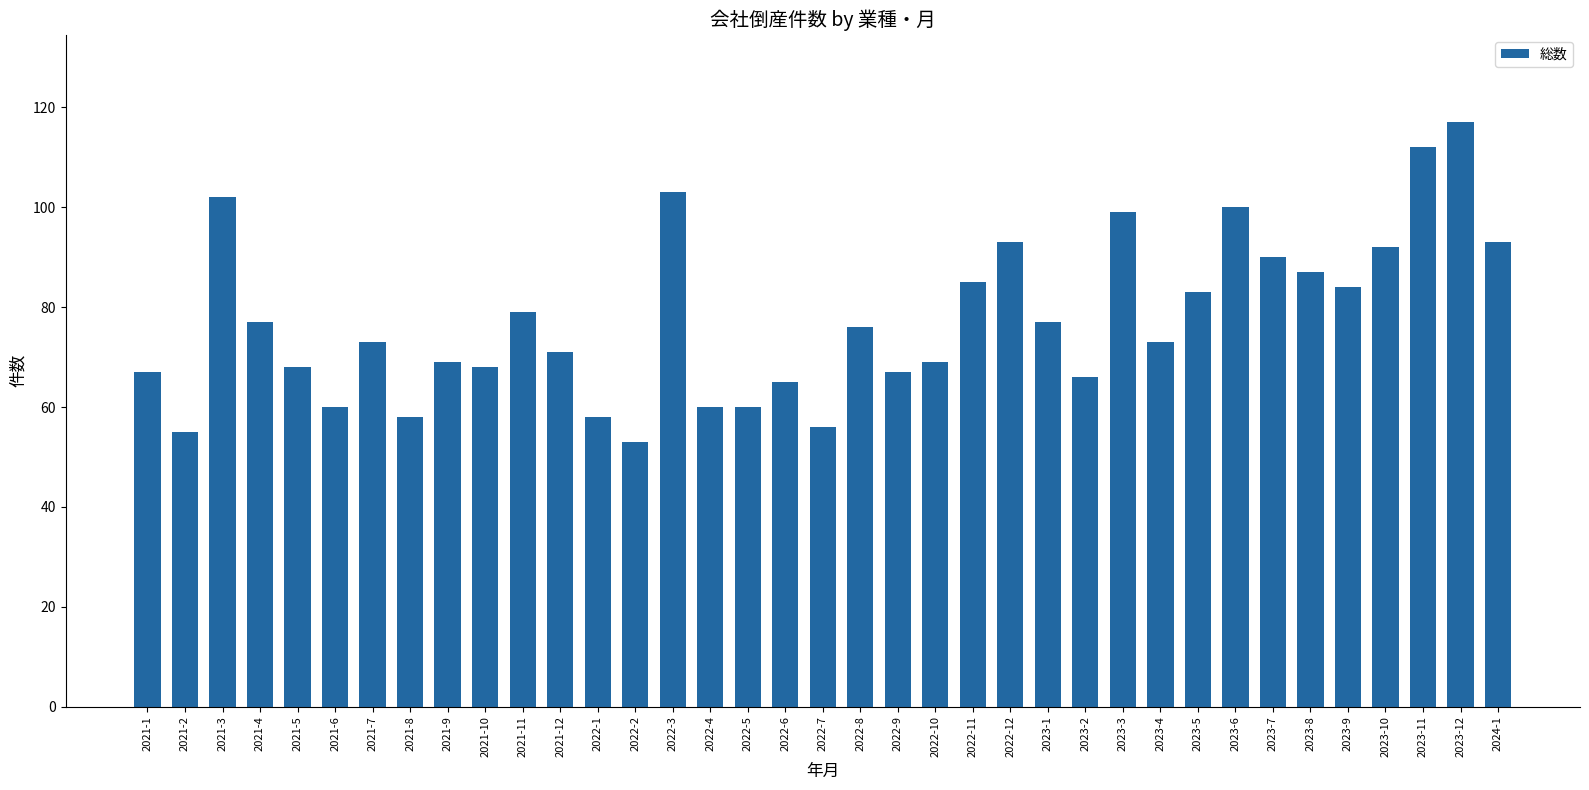

What is the minimum value shown in the chart?

53